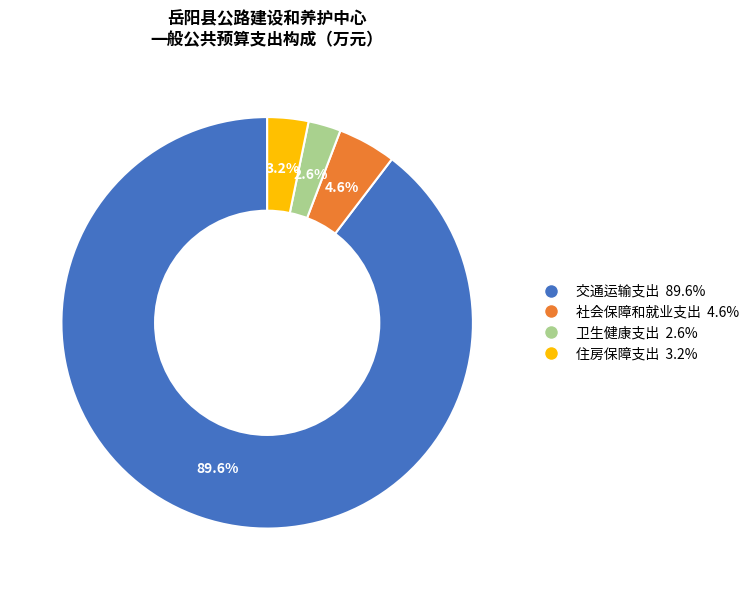

Which has a higher value, 卫生健康支出 or 住房保障支出?

住房保障支出